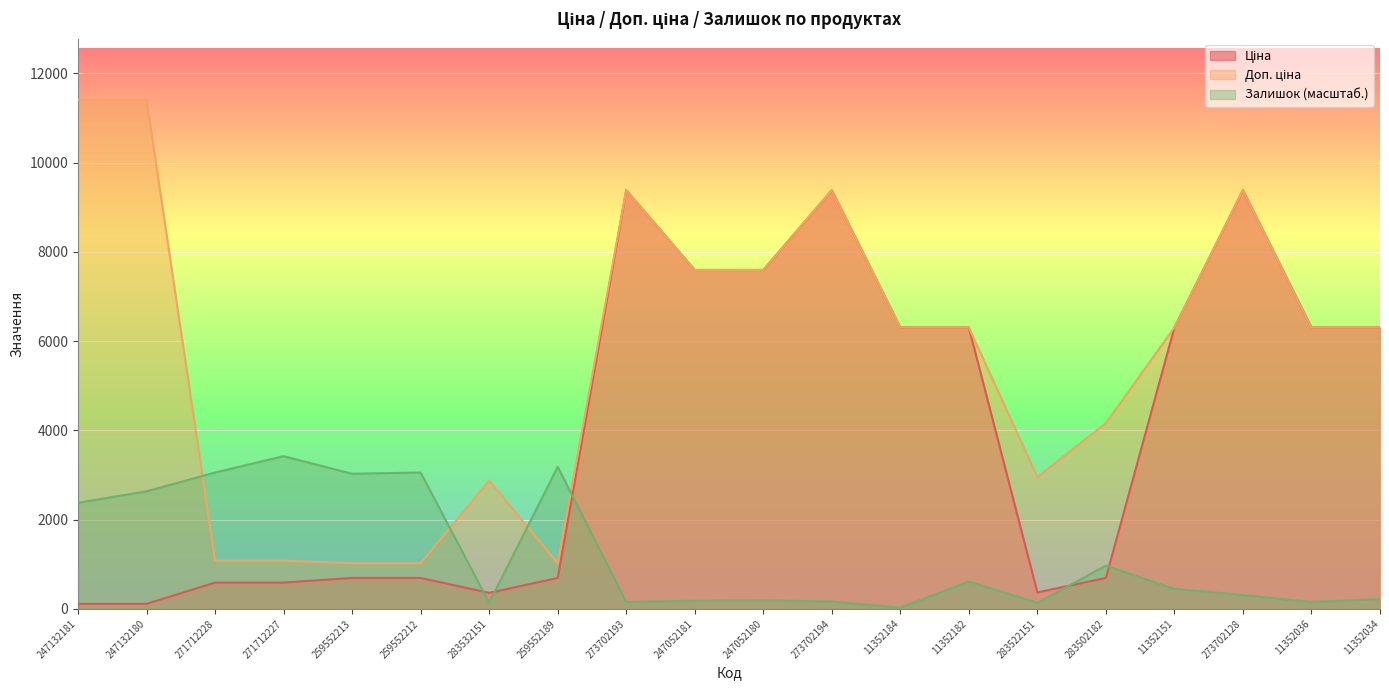

How many lines are shown in the chart?

3